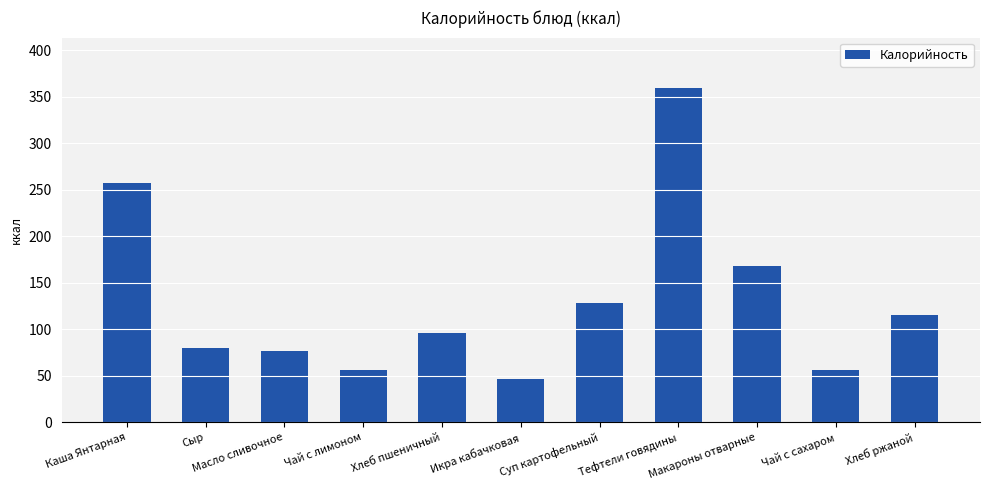

Where does the data first go above 95?

Каша Янтарная